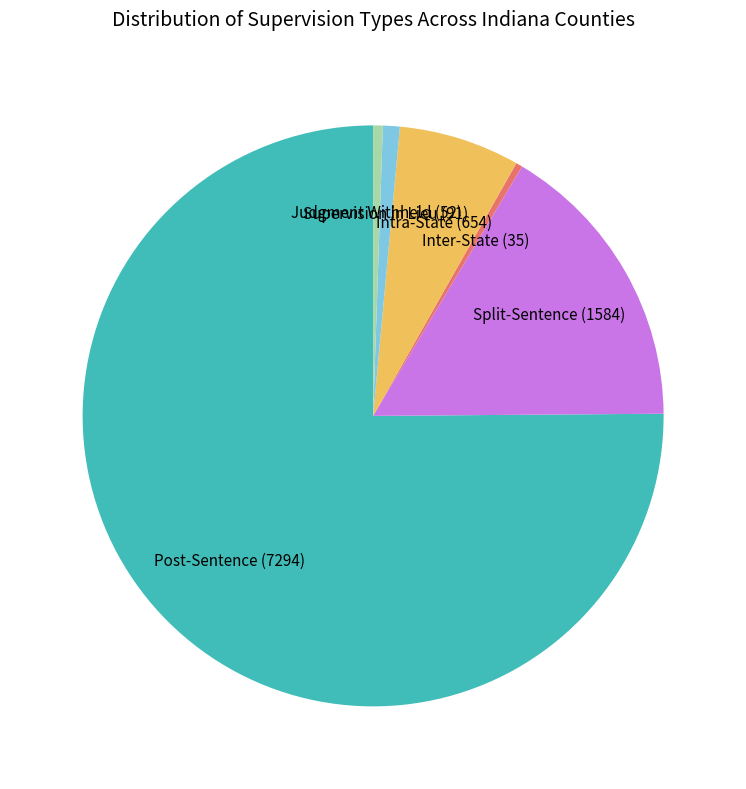

Which category has the biggest portion of the pie?

Post-Sentence (7294)